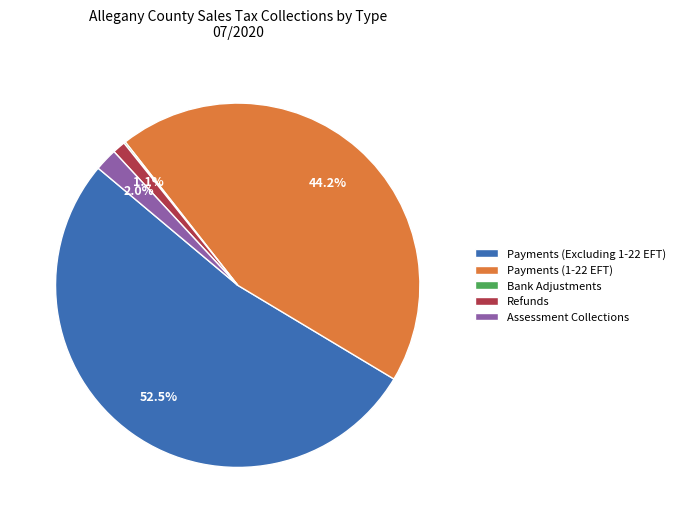

Do Payments (1-22 EFT) and Assessment Collections together represent more than half of the pie?

No